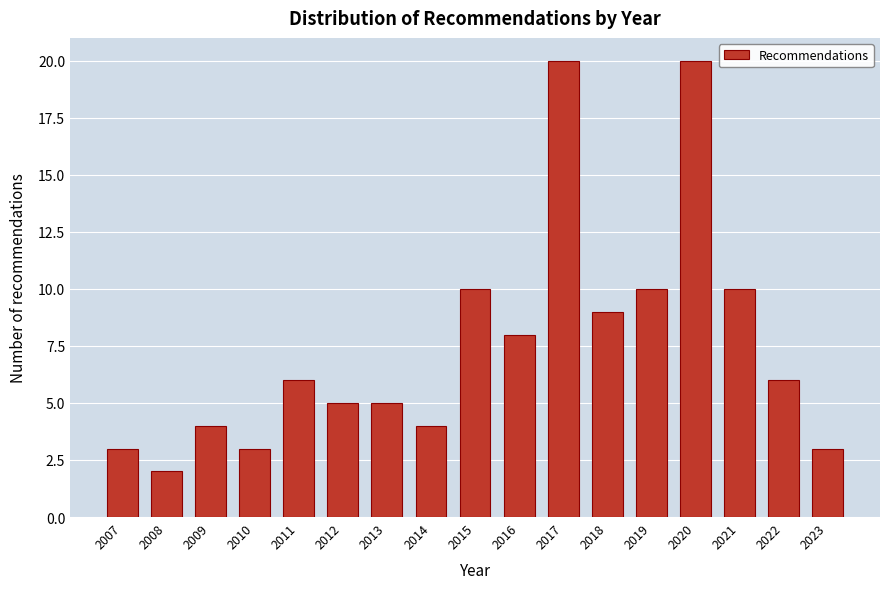

Reading right to left, extract all data points from this chart.

3	6	10	20	10	9	20	8	10	4	5	5	6	3	4	2	3